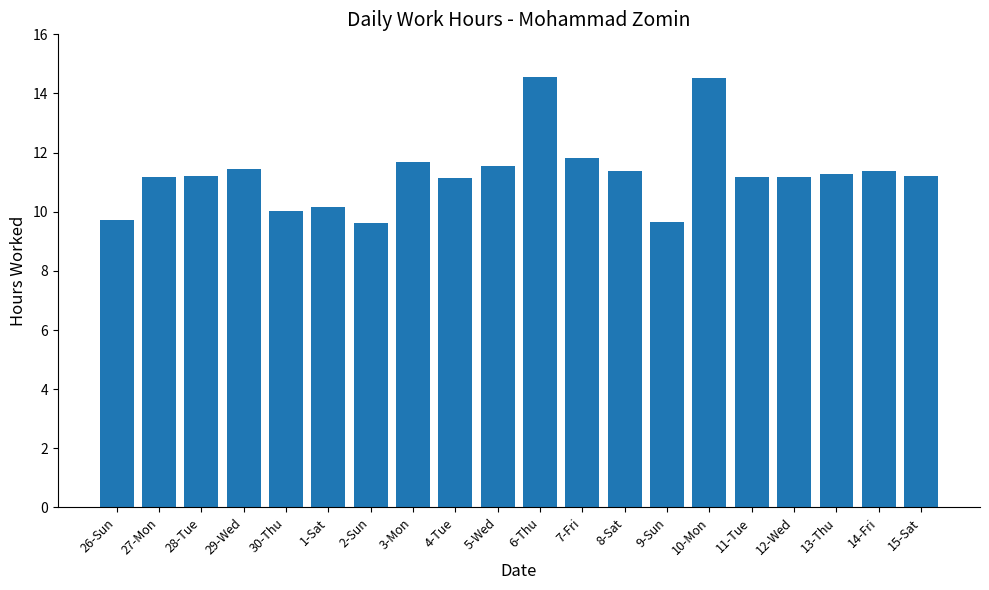

What is the label of the 18th bar from the left?

13-Thu